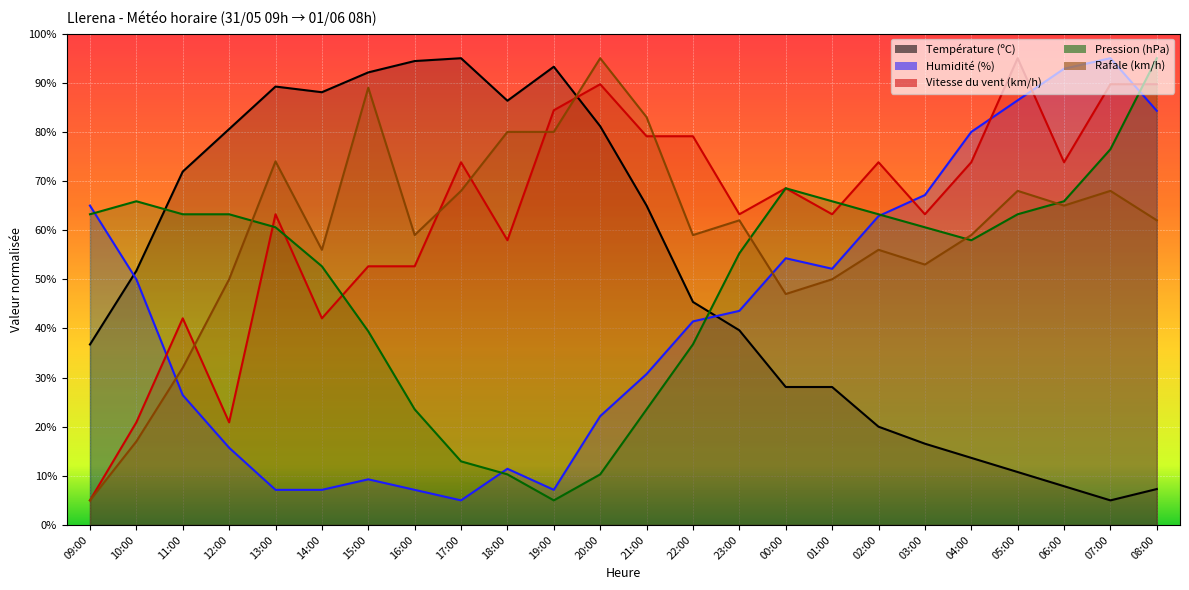

The value of Vitesse du vent (km/h) at 04:00 is 35.5. True or false?

False